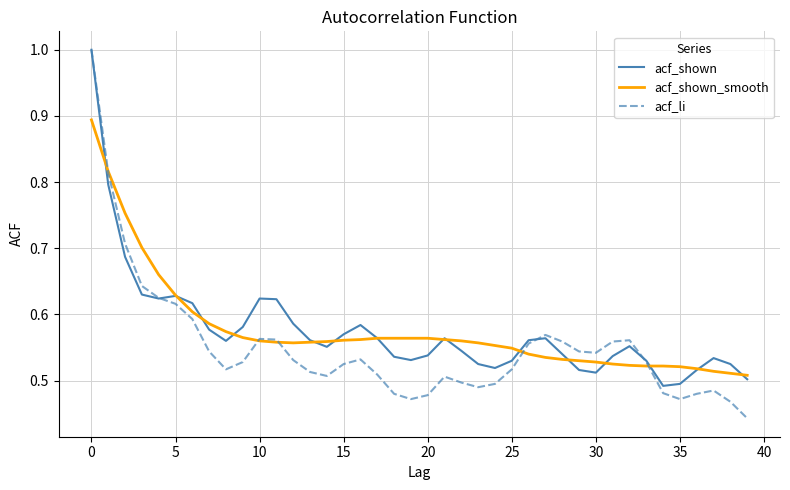

Count the number of categories in the chart.

40